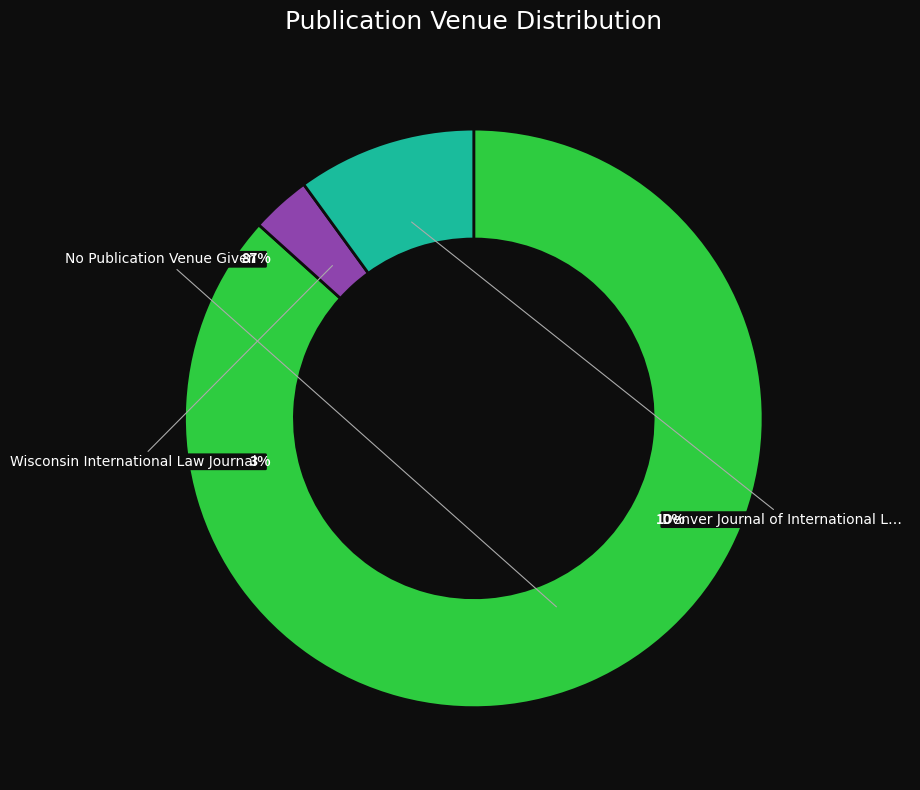

Is there a majority slice in this chart?

Yes